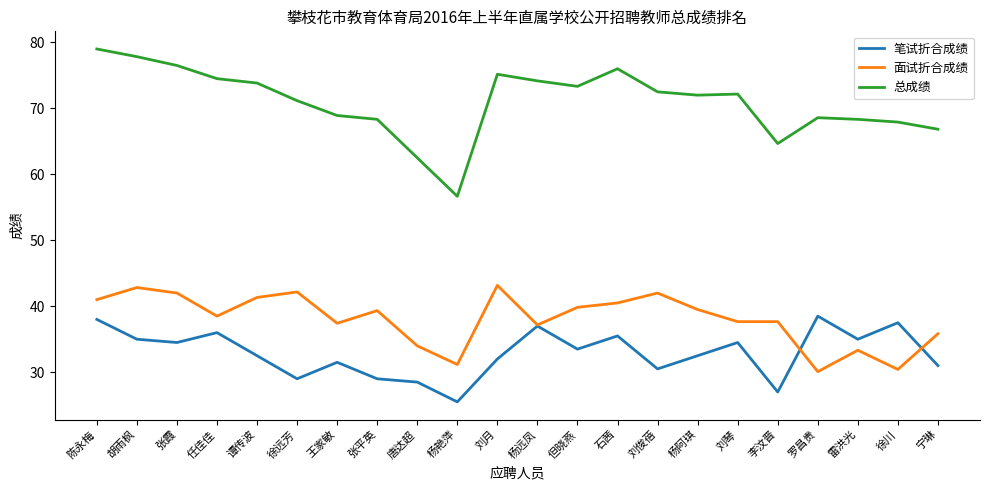

True or false: 笔试折合成绩 has a value of 46.6 at 石茜.

False